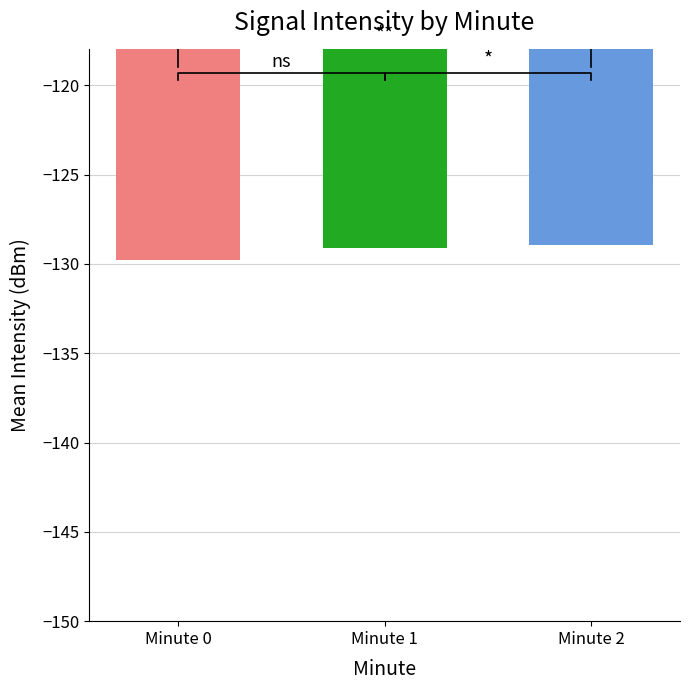

What is the difference between the second highest and minimum values?

0.6